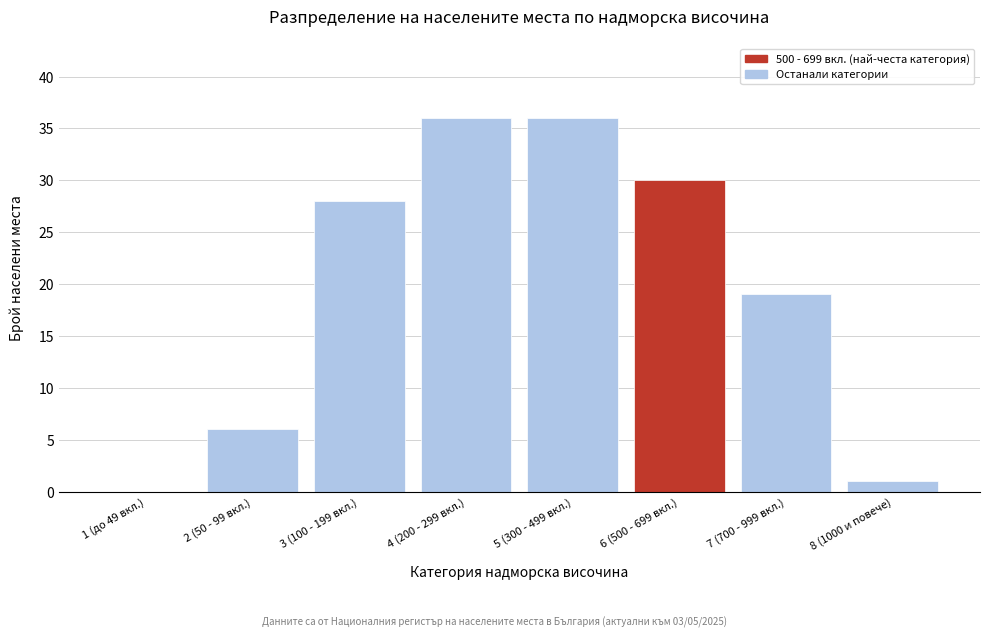

Reading right to left, transcribe all the data shown in this chart.

8 (1000 и повече)=1	7 (700 - 999 вкл.)=19	6 (500 - 699 вкл.)=30	5 (300 - 499 вкл.)=36	4 (200 - 299 вкл.)=36	3 (100 - 199 вкл.)=28	2 (50 - 99 вкл.)=6	1 (до 49 вкл.)=0